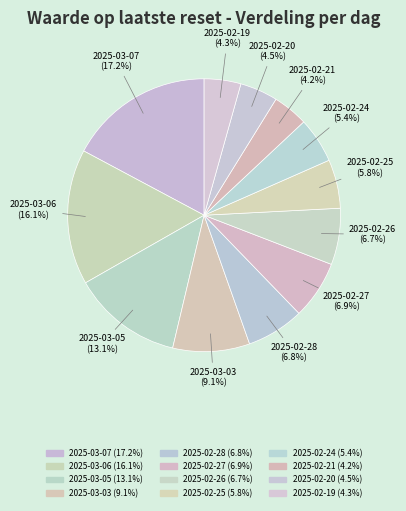

Rank the categories by value from highest to lowest.

2025-03-07, 2025-03-06, 2025-03-05, 2025-03-03, 2025-02-27, 2025-02-28, 2025-02-26, 2025-02-25, 2025-02-24, 2025-02-20, 2025-02-19, 2025-02-21